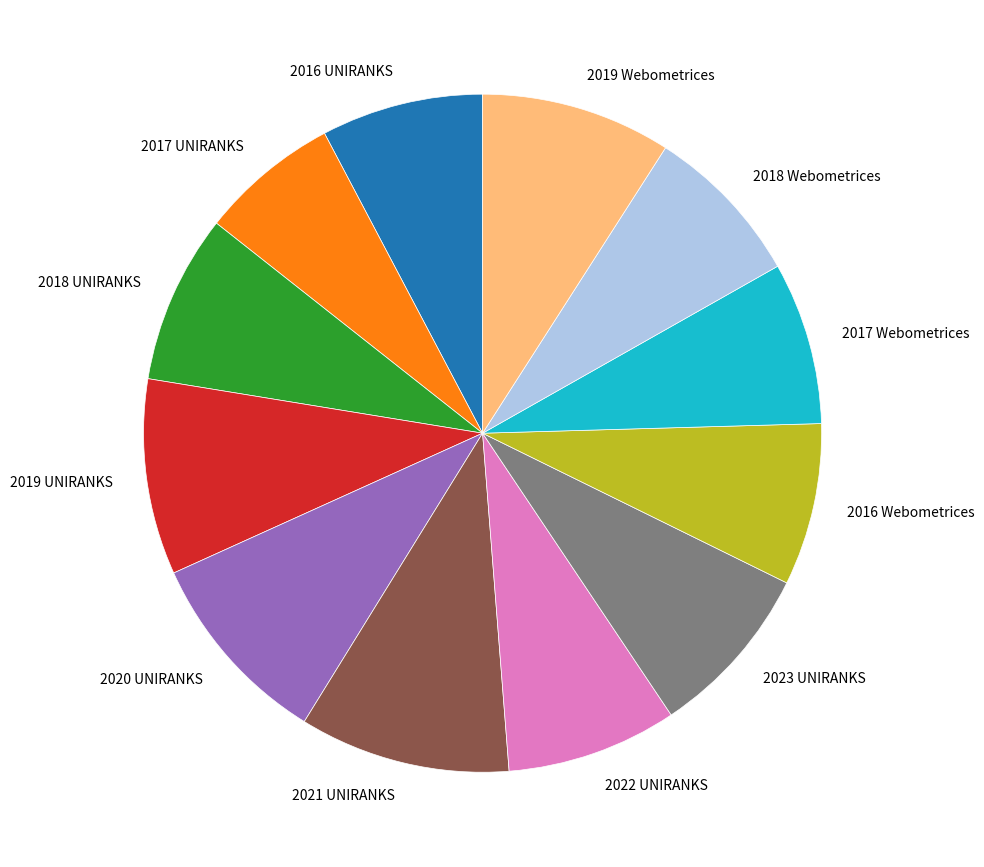

Is the sum of 2021 UNIRANKS and 2019 Webometrices greater than half?

No